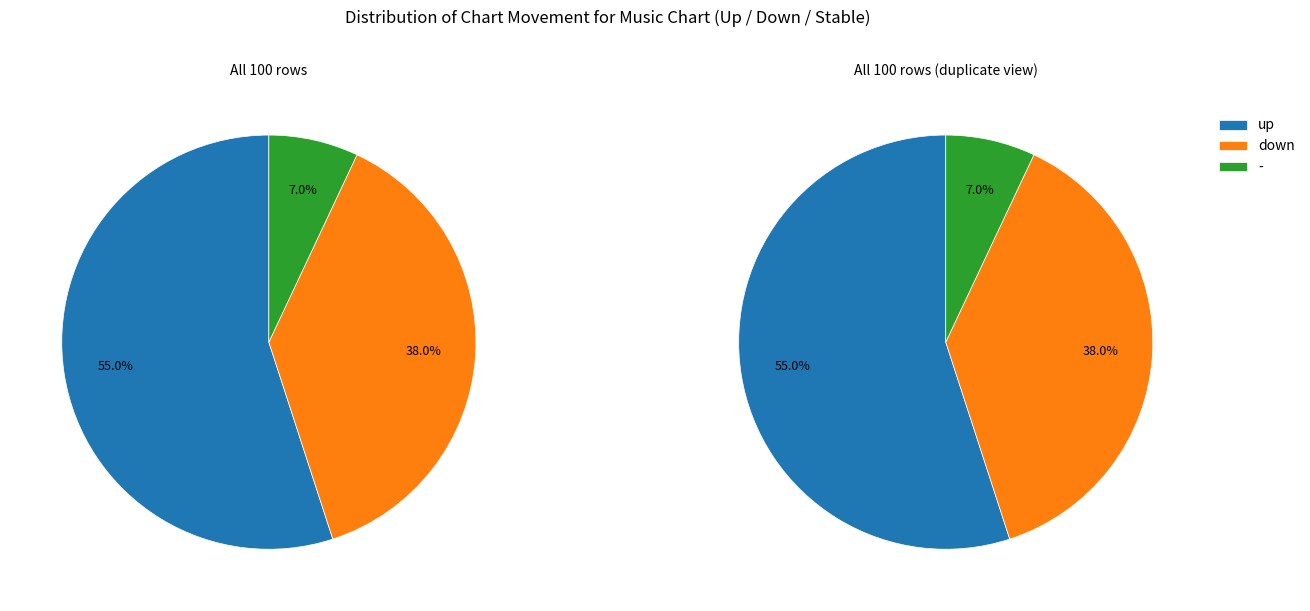

What is the change in value from down to -?

-31